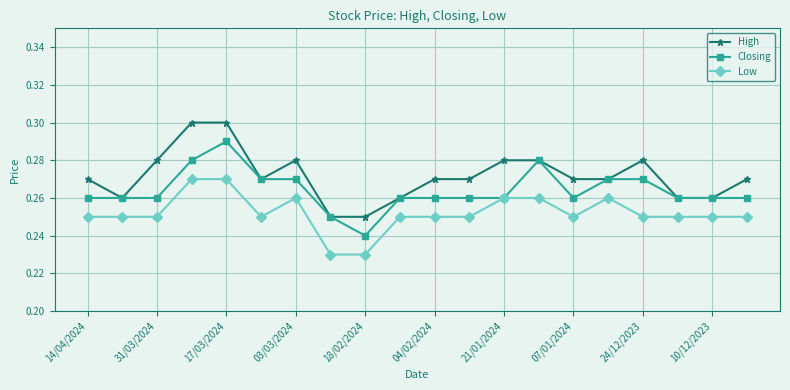

Count the Low values in the range 0 to 1.

20